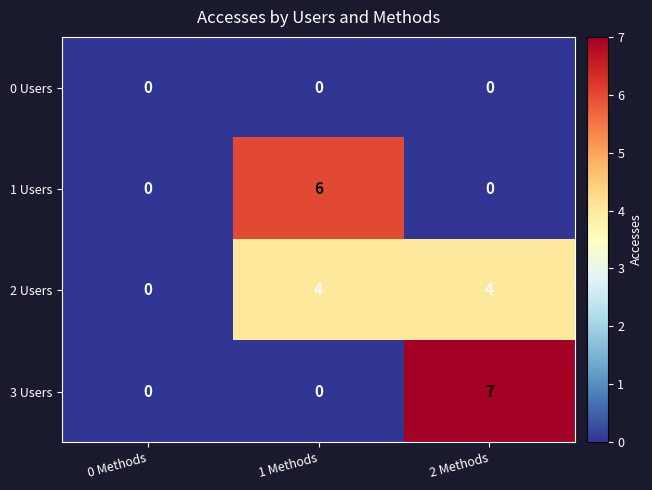

The value of 3 Users at 0 Methods is 0. True or false?

True